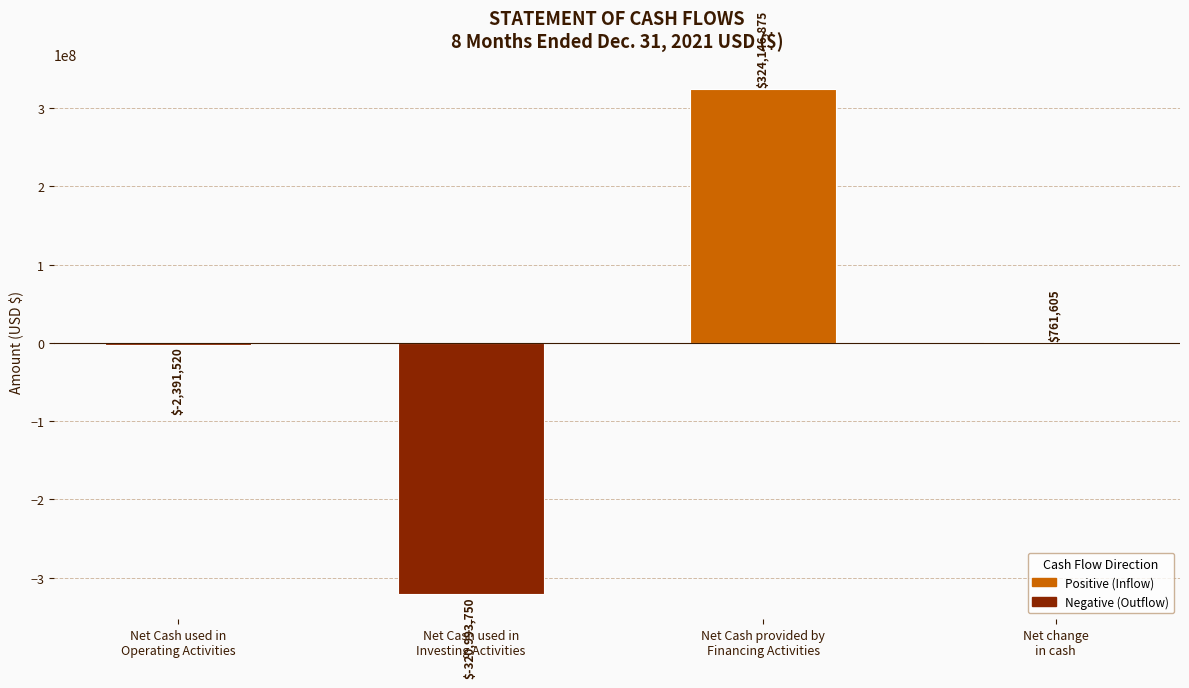

Which has a higher value, Net Cash used in
Investing Activities or Net Cash used in
Operating Activities?

Net Cash used in
Operating Activities